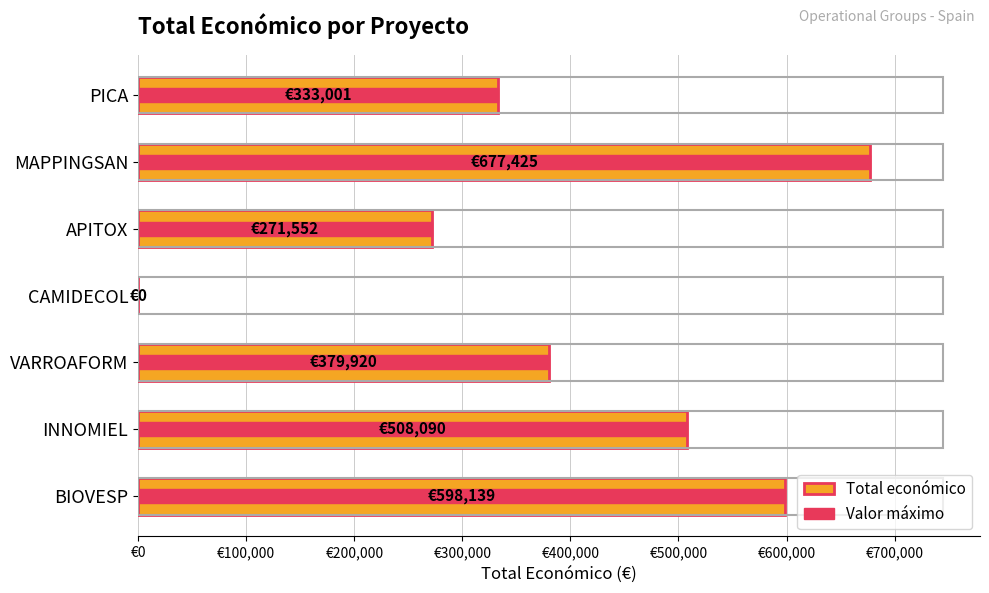

How many values in the Total económico series are below 379920?

3